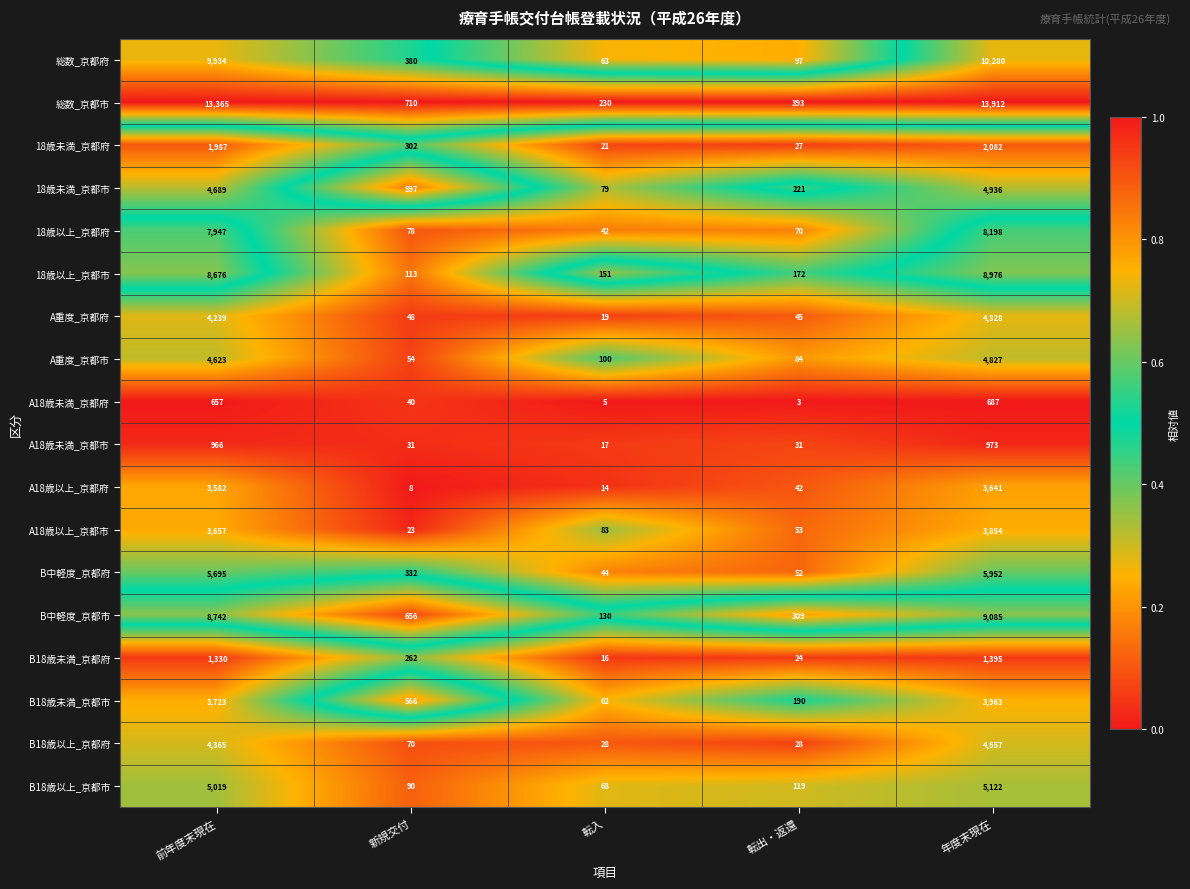

Which label corresponds to the smallest value in the chart?

転出・返還